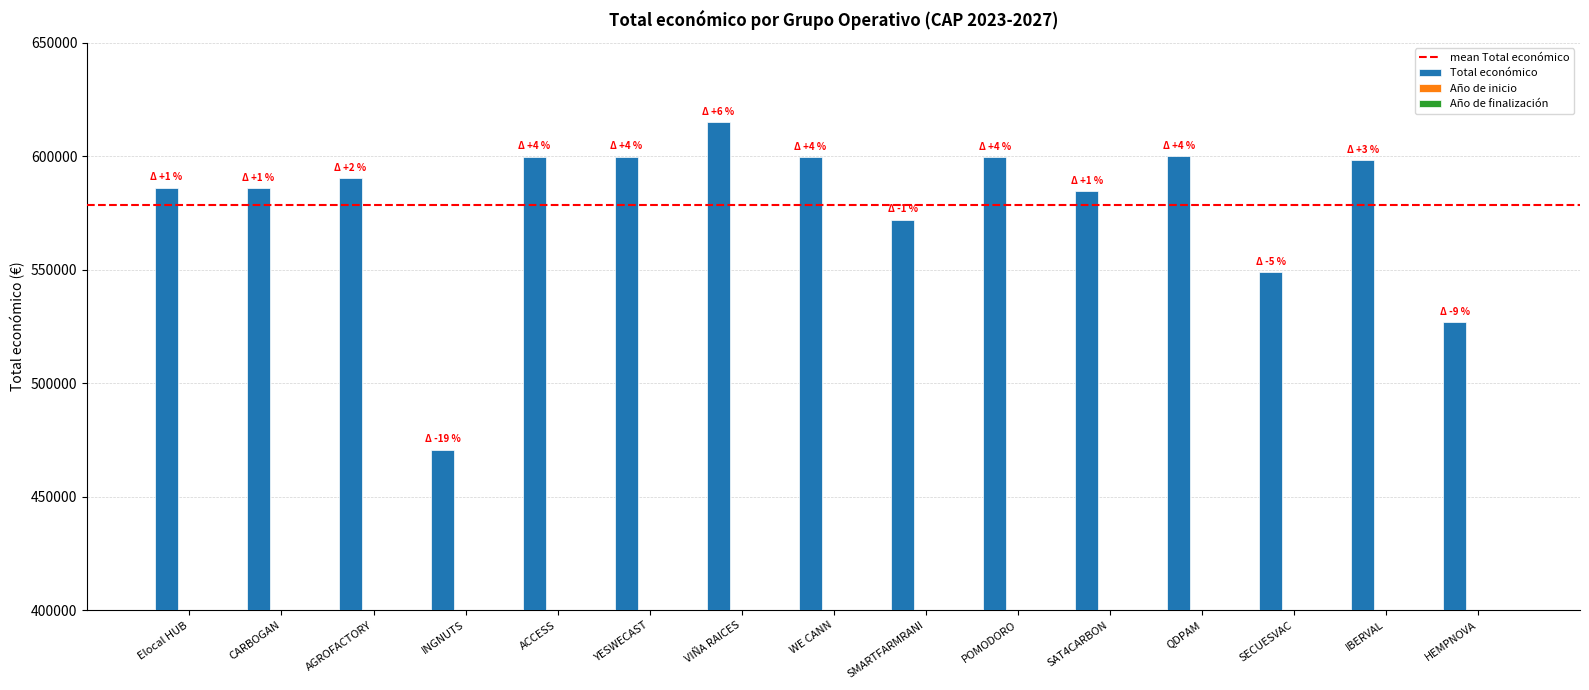

The value of Total económico at YESWECAST is 599792. True or false?

True